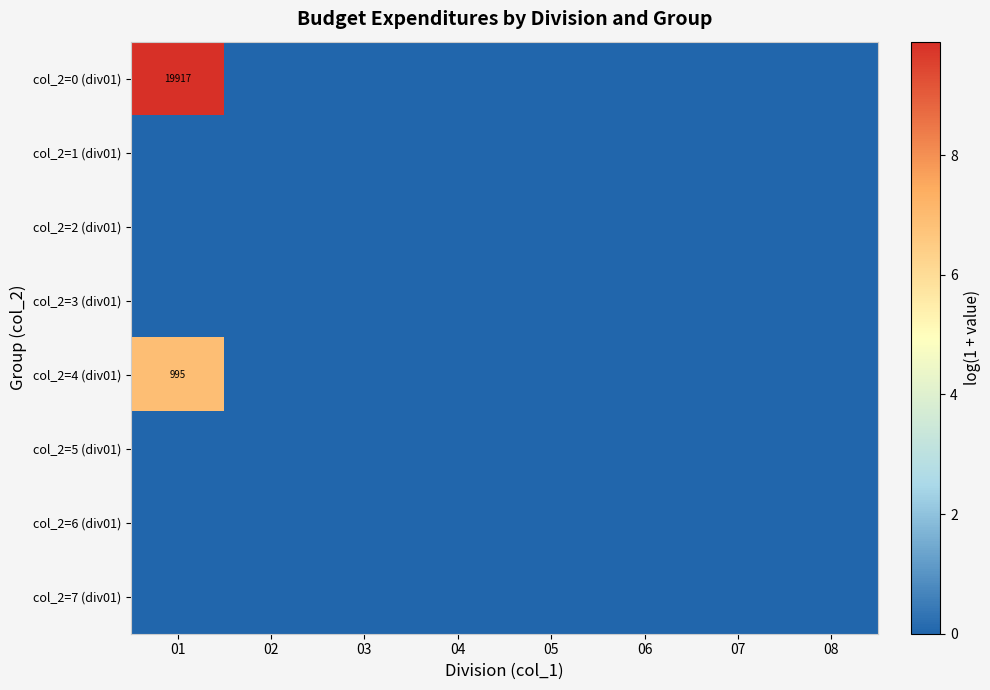

True or false: col_2=0 (div01) has a value of 19917 at 01.

True